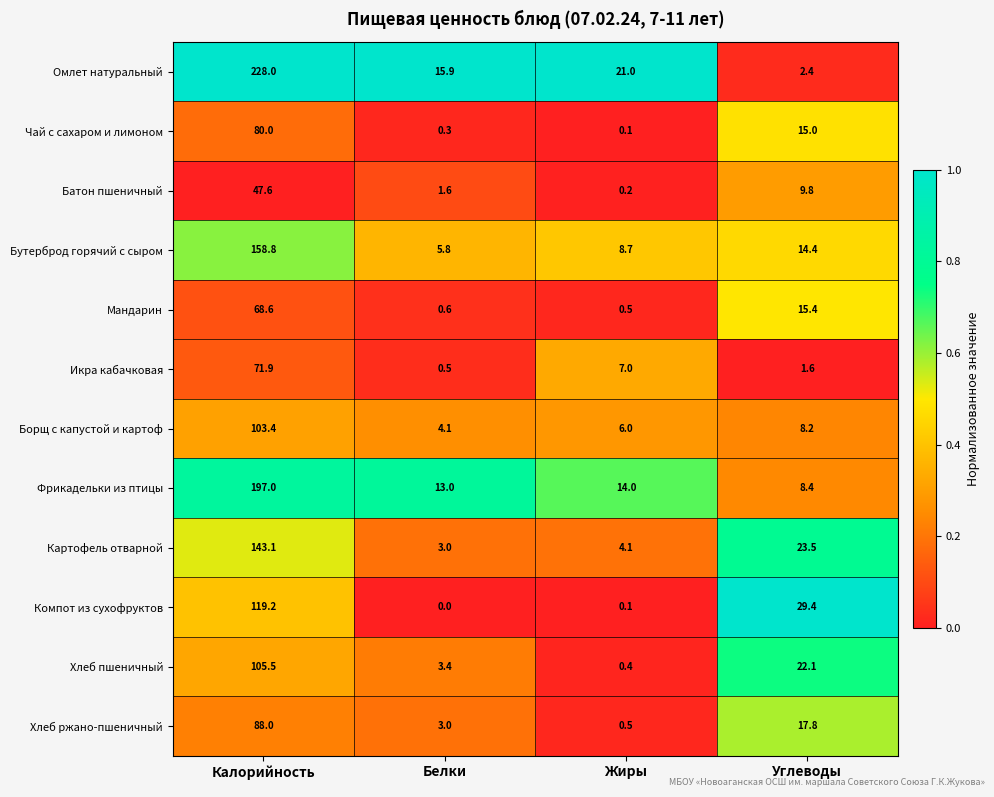

At which label does Чай с сахаром и лимоном reach its peak?

Калорийность